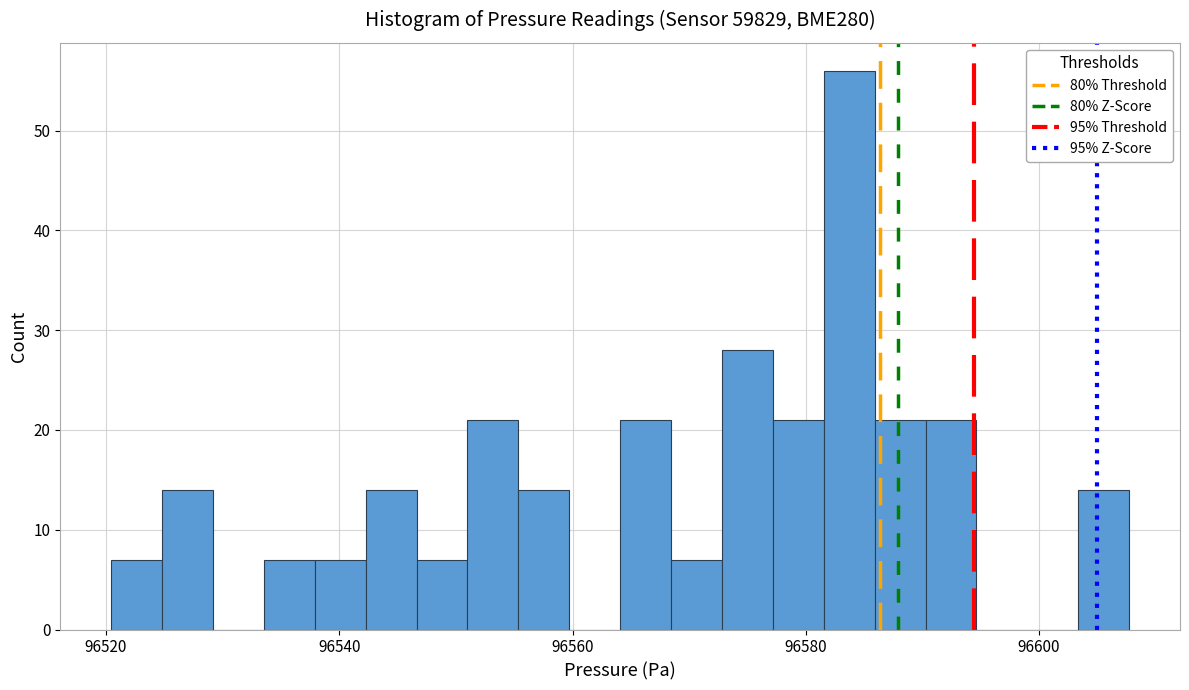

Read against the x-axis, roughly where is the centre of the tallest bar?

96584